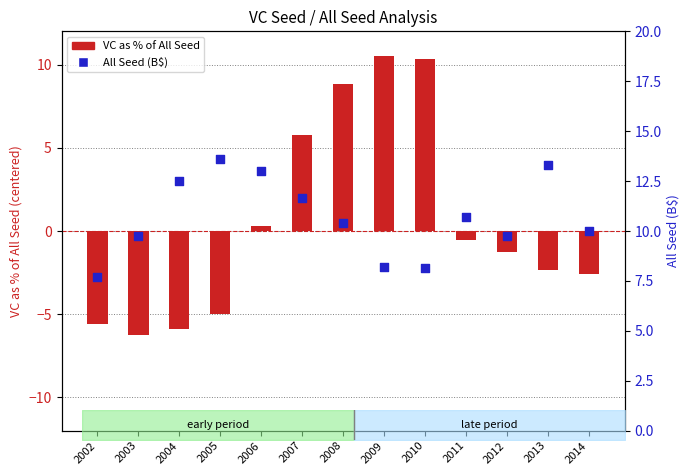

What are all the series names shown in the legend?

VC as % of All Seed, All Seed